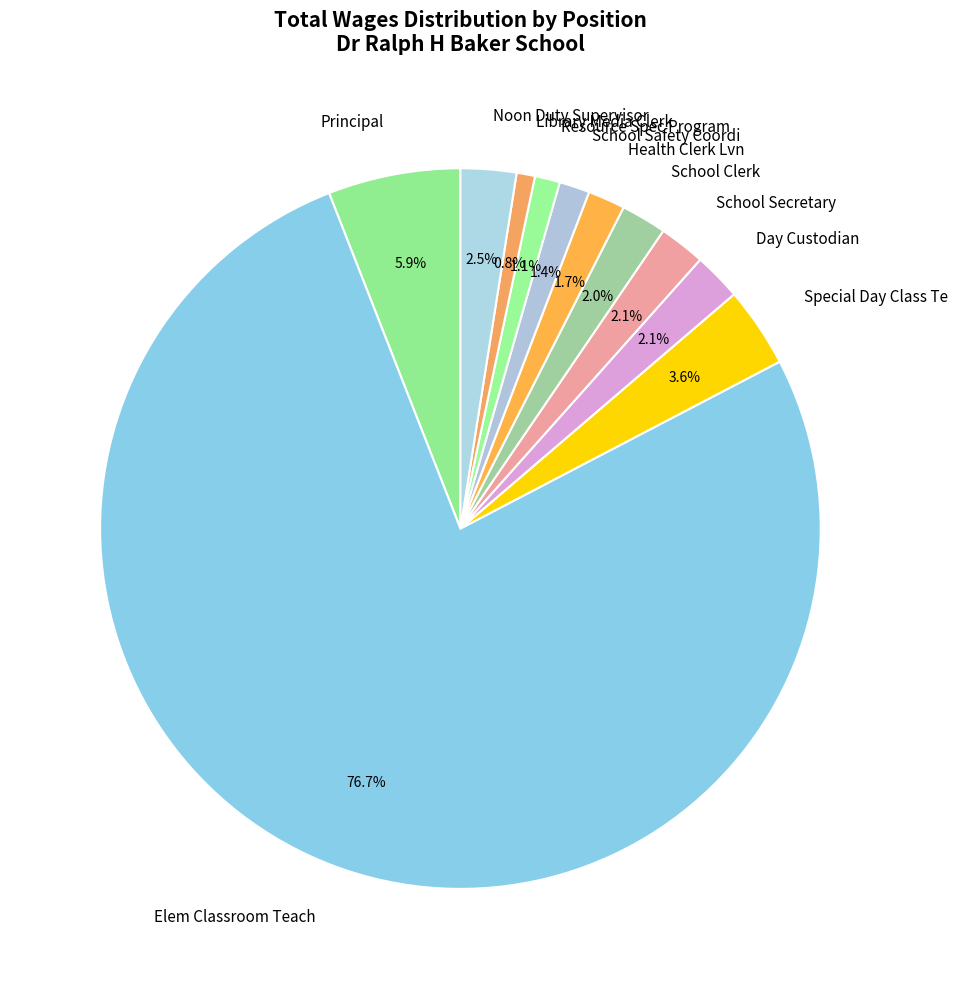

What percentage is the School Clerk slice, to the nearest percent?

2%